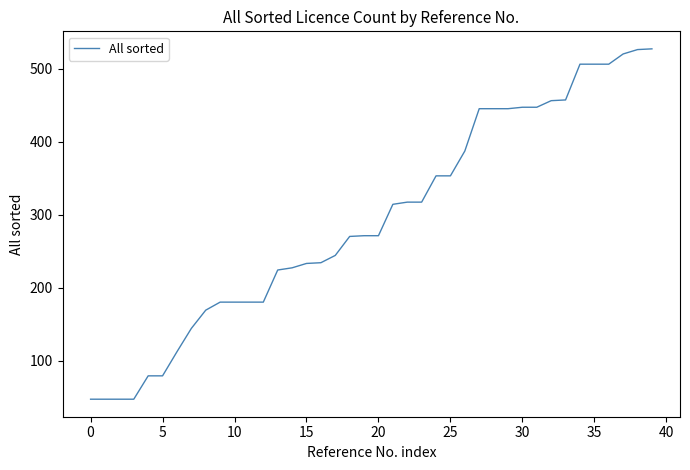

What is the difference between the second highest and second lowest values?

479